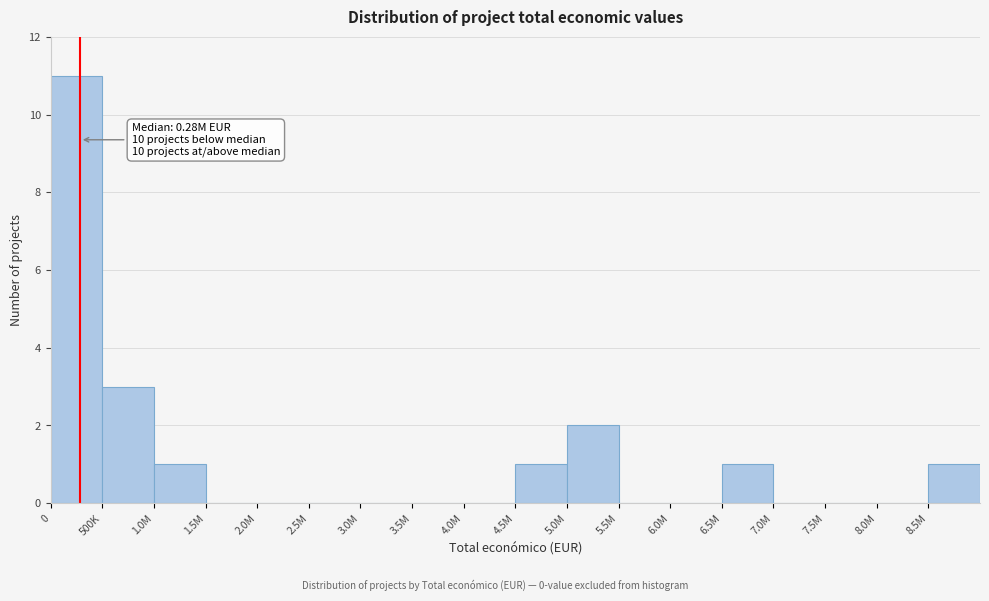

Reading left to right, list all the values displayed in this chart.

0=11	500K=3	1.0M=1	1.5M=0	2.0M=0	2.5M=0	3.0M=0	3.5M=0	4.0M=0	4.5M=1	5.0M=2	5.5M=0	6.0M=0	6.5M=1	7.0M=0	7.5M=0	8.0M=0	8.5M=1